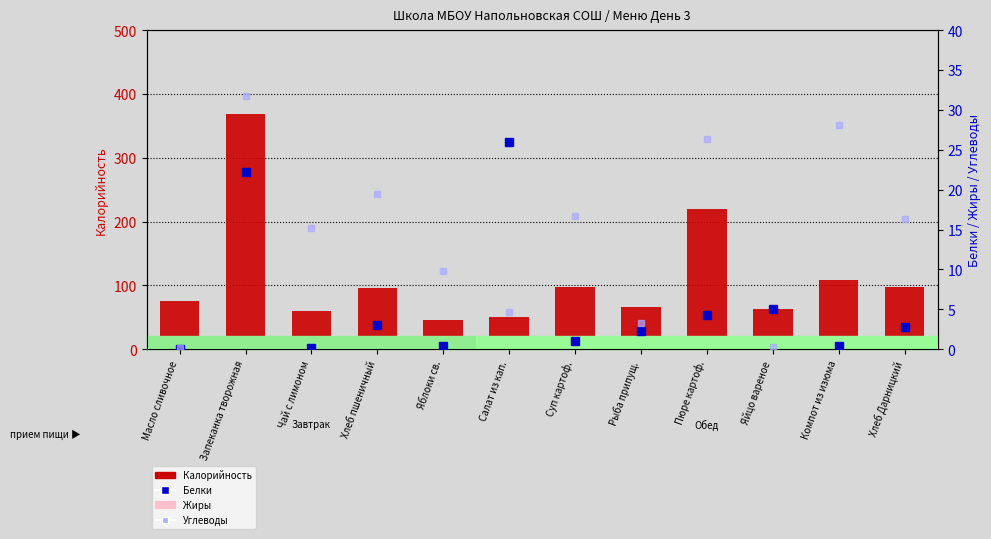

How many positive values does the Жиры series have?

11